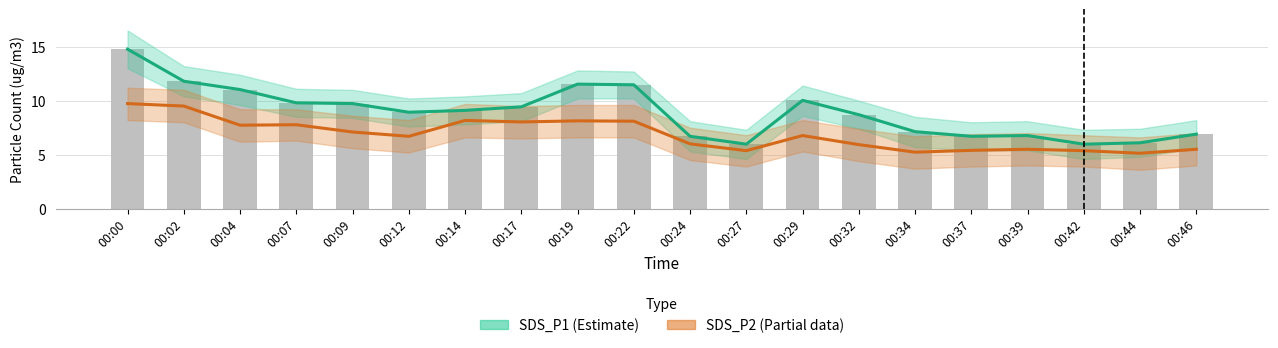

What is the average value of the SDS_P2 (Estimate based on partial data) series?

6.9